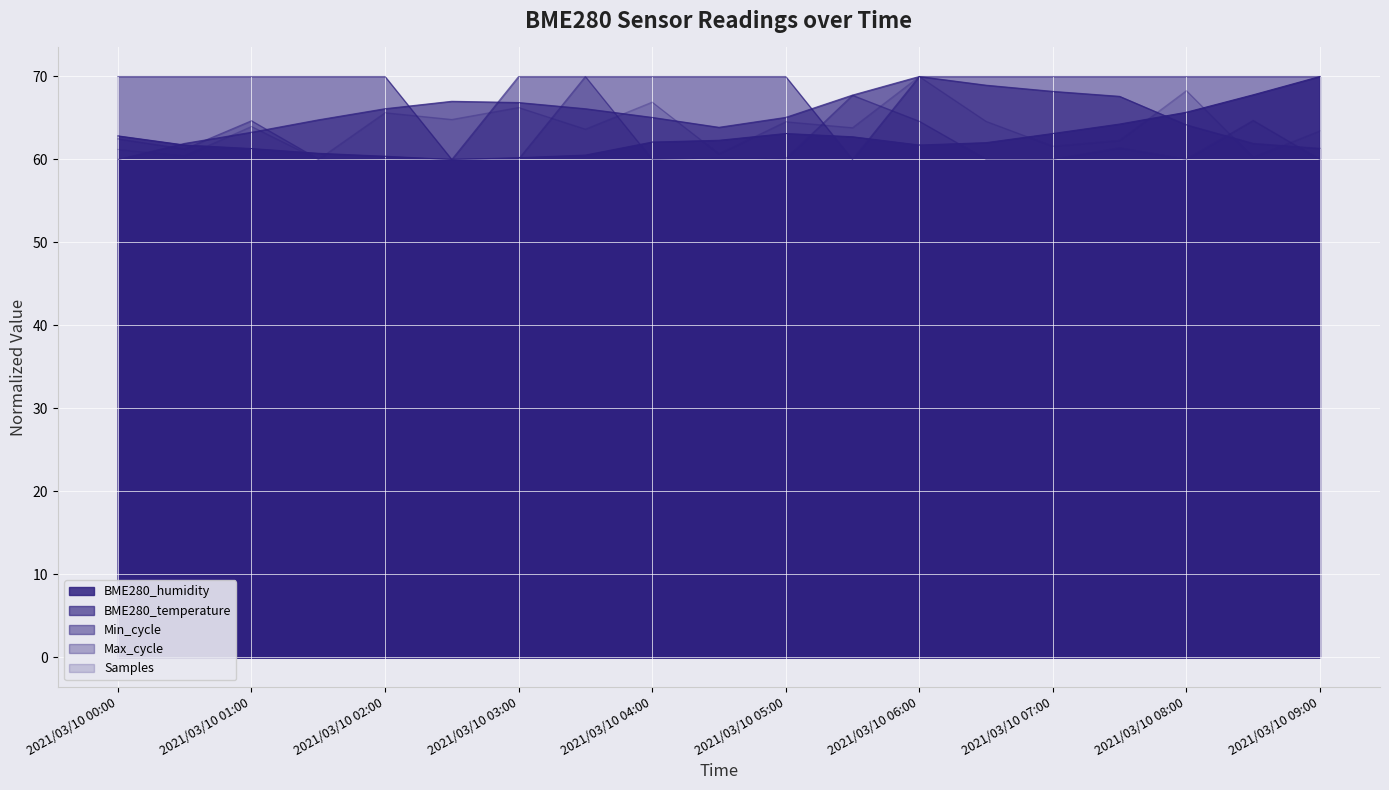

What is the smallest value displayed?

60.0